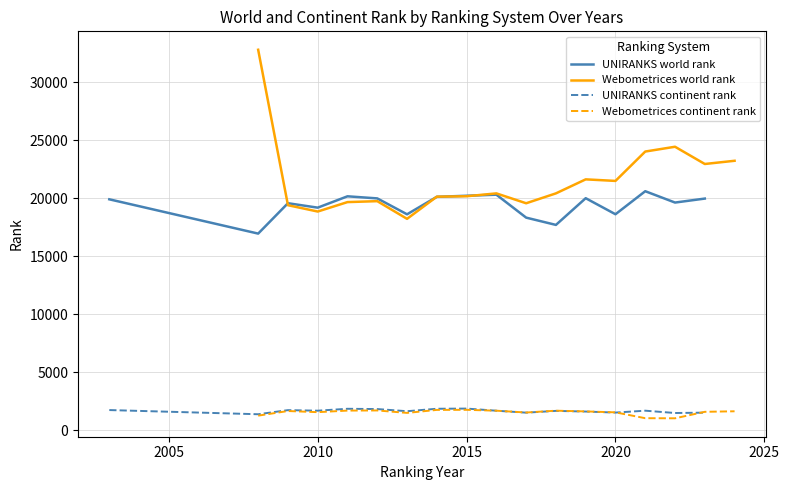

What is the lowest value of the Webometrices world rank series?

18240